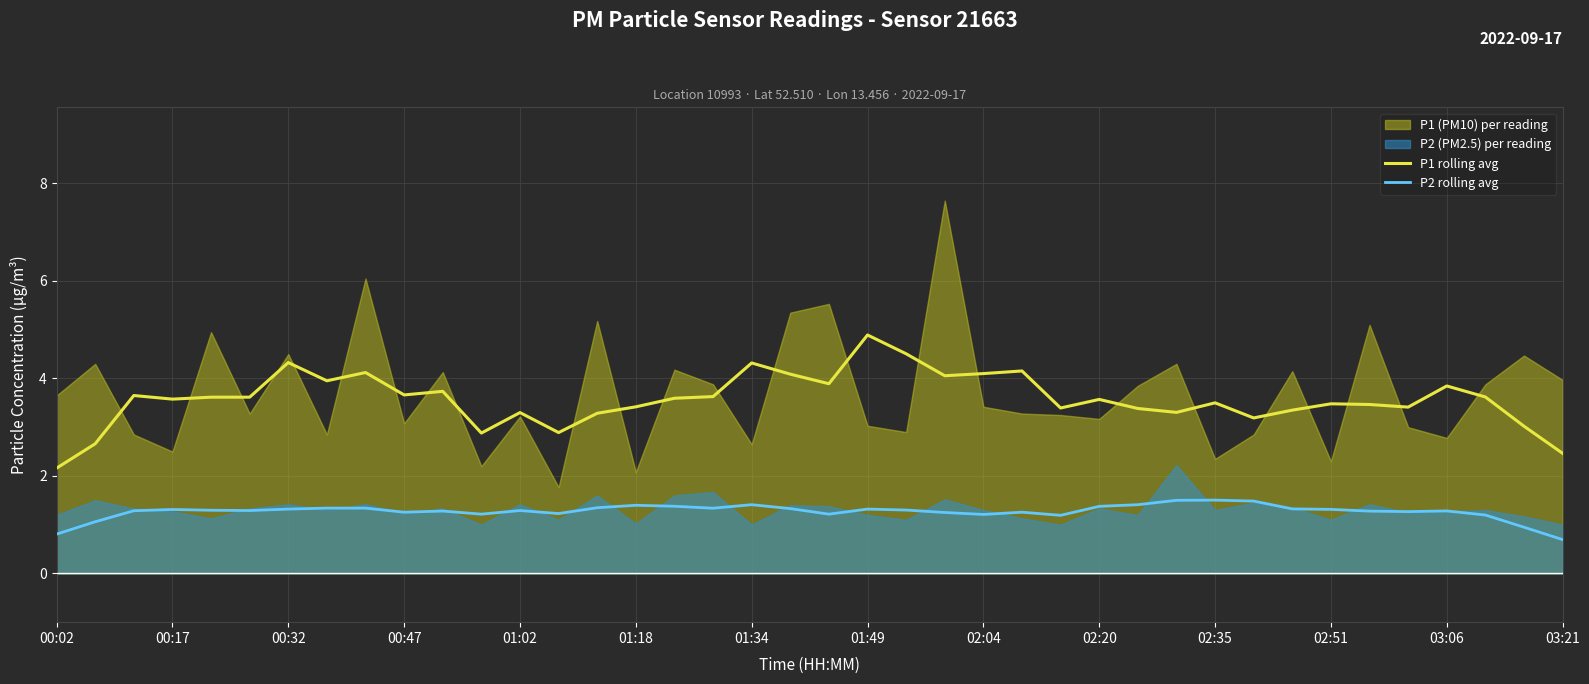

Is it true that P1 rolling avg equals 4.3 at 01:02?

False